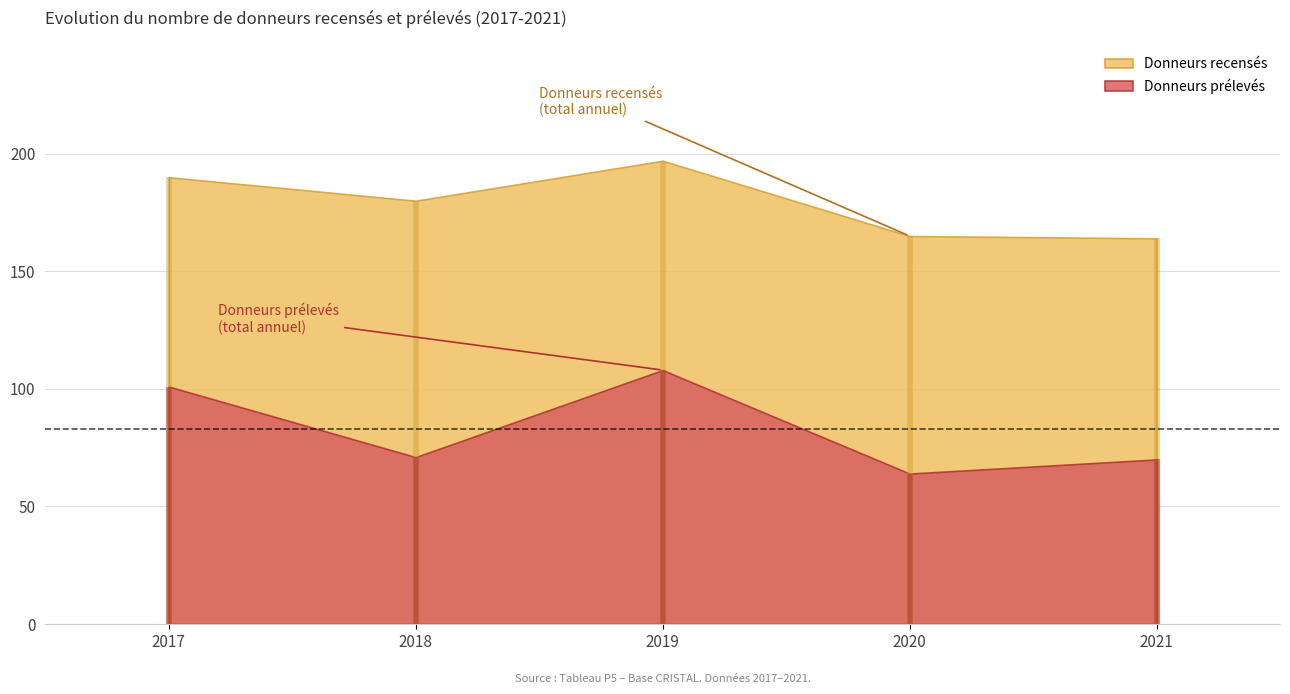

True or false: Donneurs recensés (2017-2021) has a value of 7 at 2017.

False